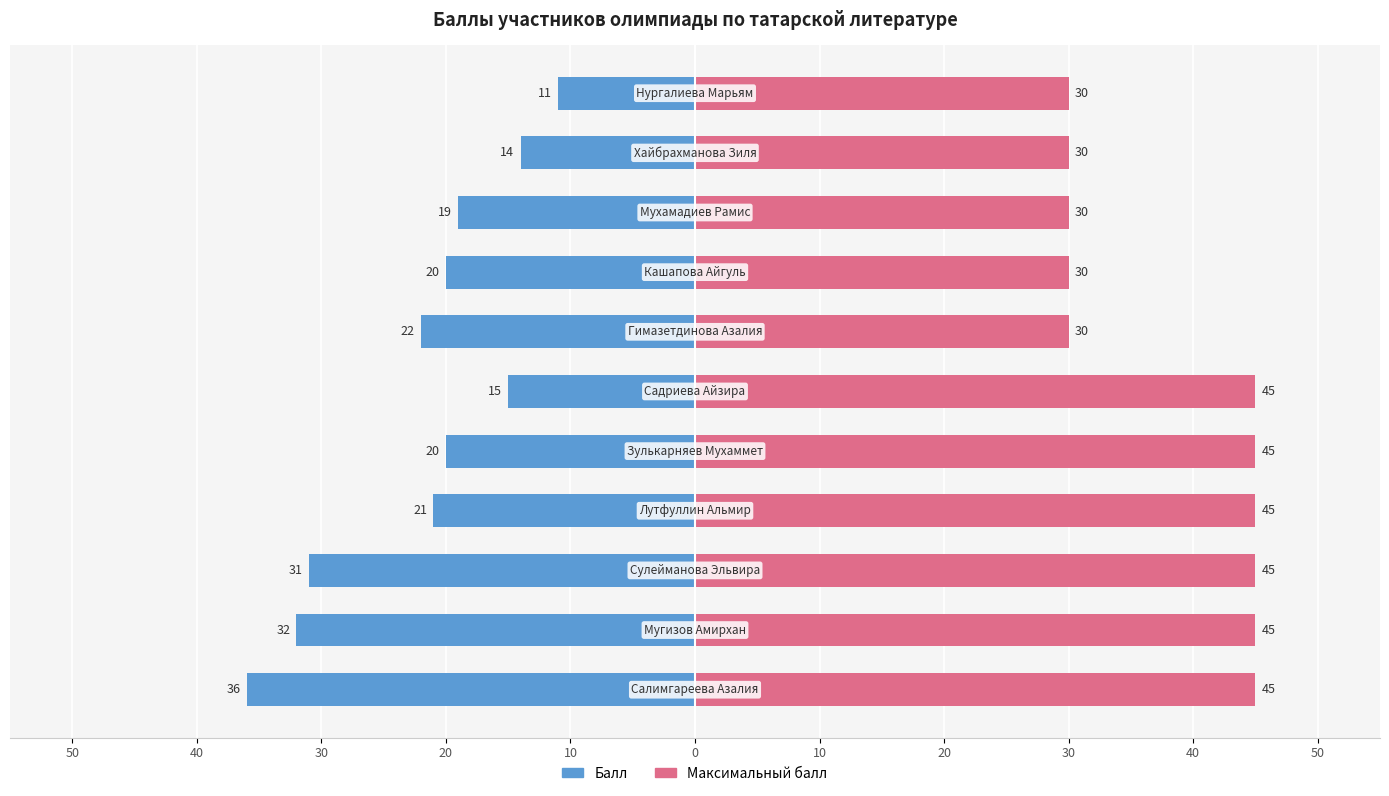

Which series has the widest spread of values?

Балл